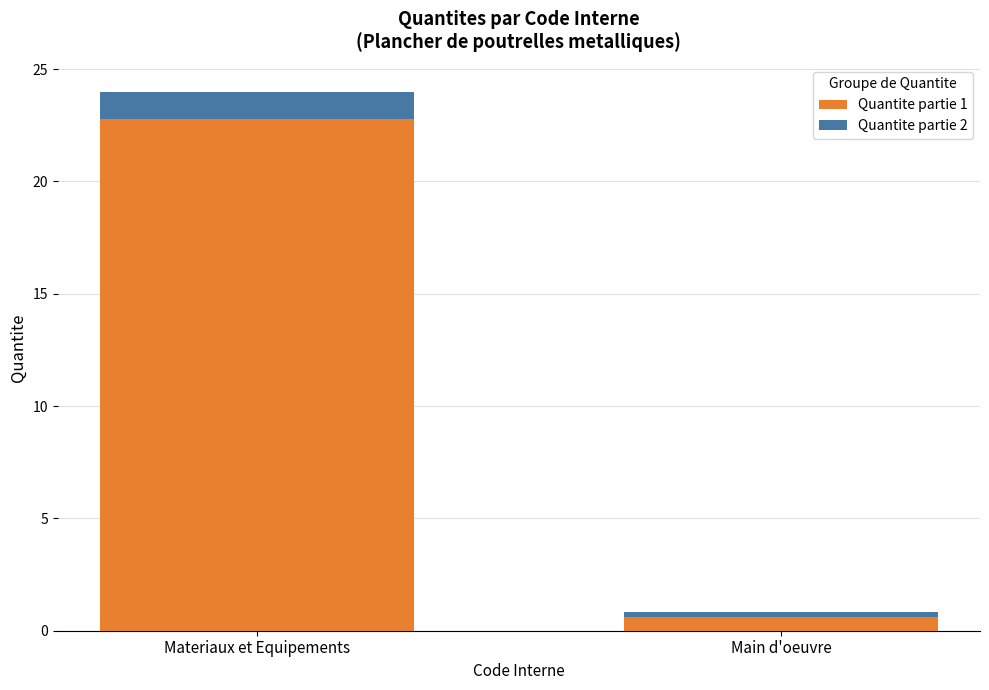

Reading left to right, list the values for the Quantite partie 1 series.

Materiaux et Equipements=22.8	Main d'oeuvre=0.6